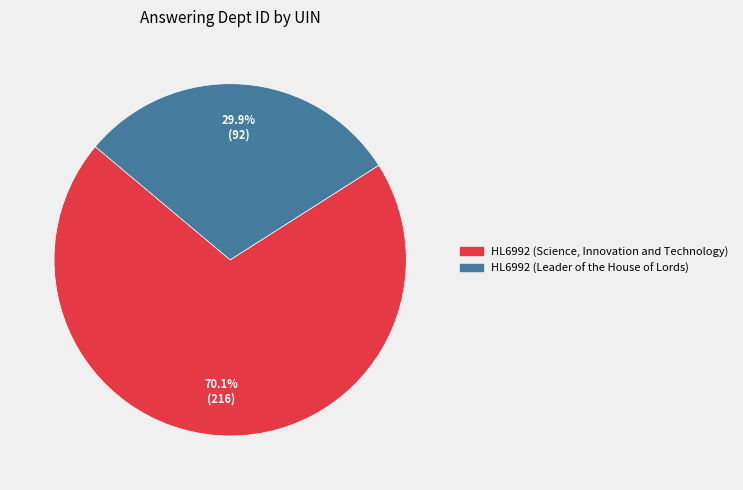

To the nearest percent, what is the difference between the HL6992 (Leader of the House of Lords) and HL6992 (Science, Innovation and Technology) slice percentages?

40%